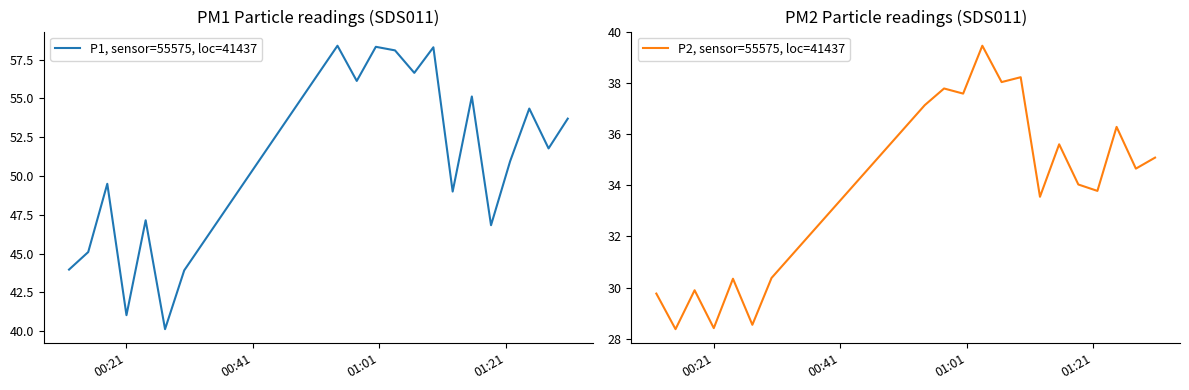

How many data points in P1, sensor=55575, loc=41437 are less than 51?

10